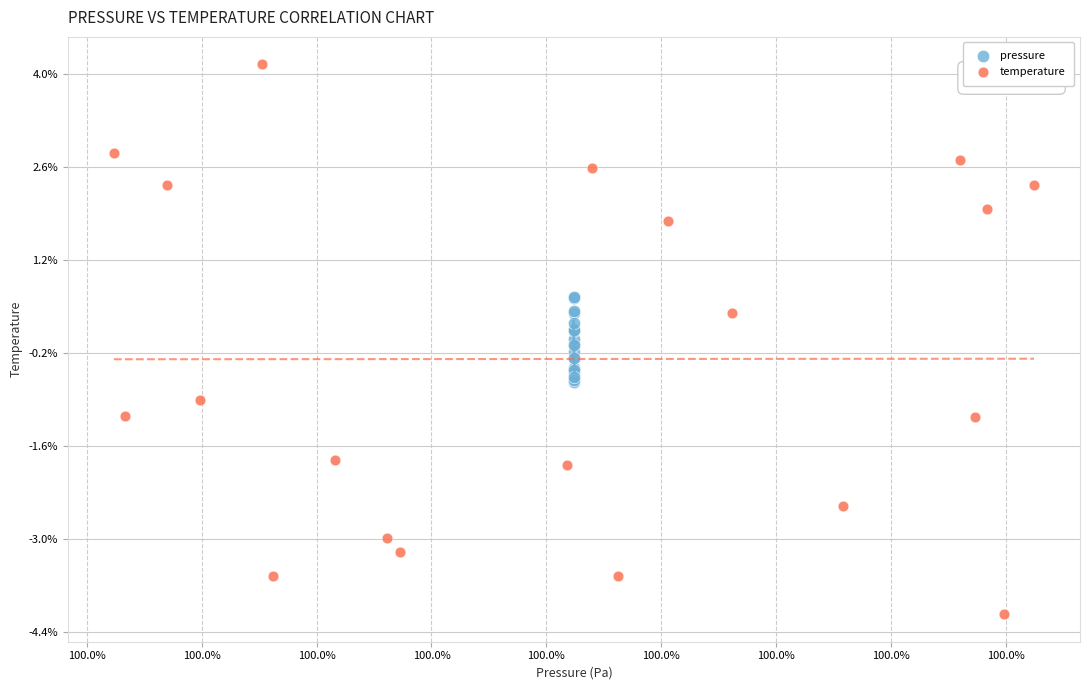

What are all the series names shown in the legend?

pressure, temperature